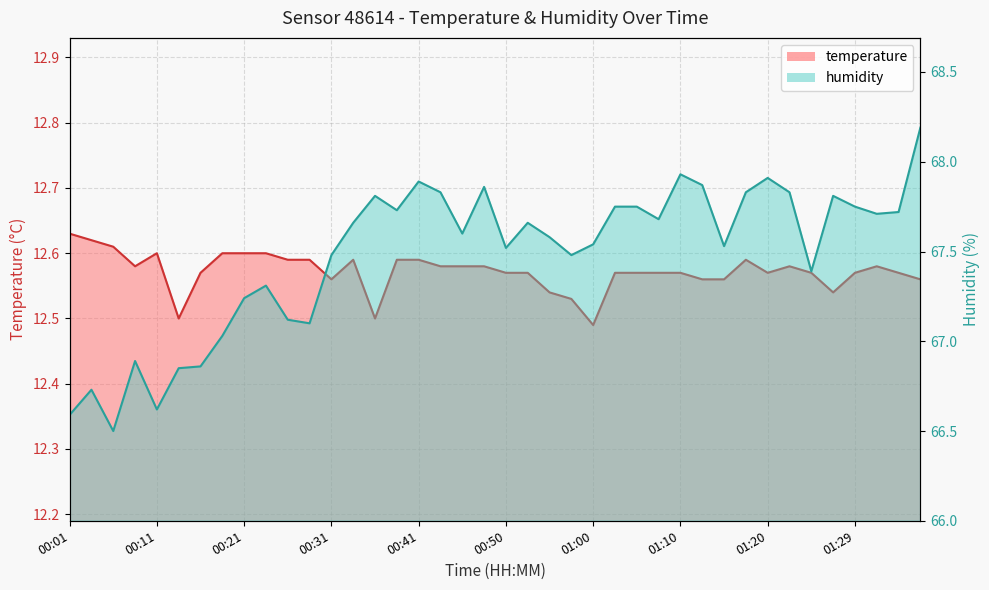

Rank the series by their average value, from highest to lowest.

humidity, temperature